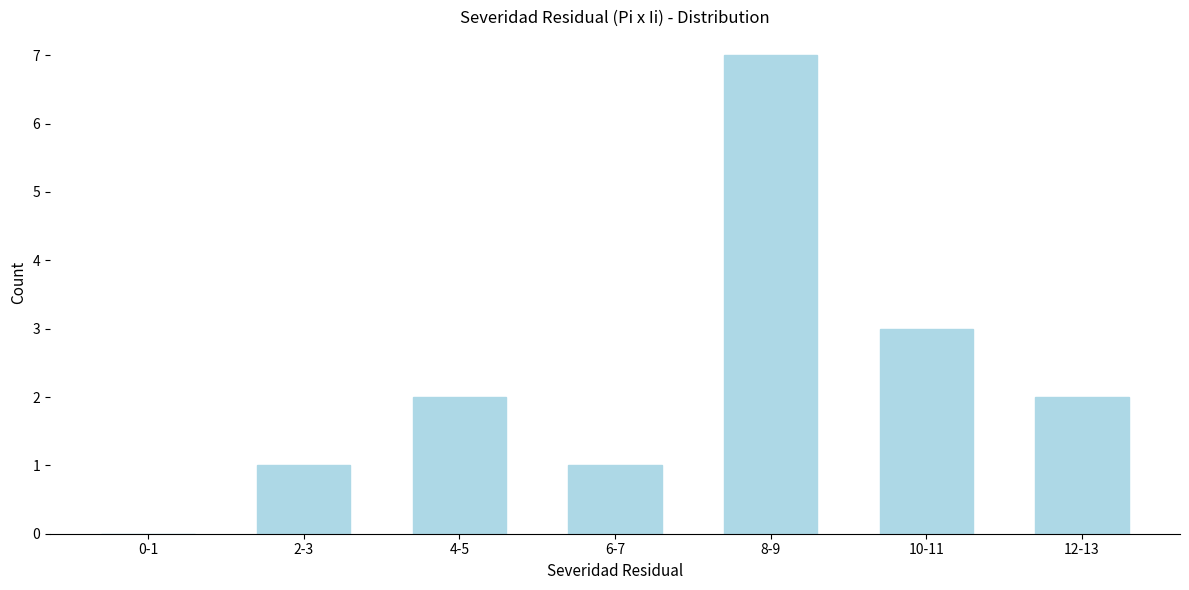

Reading left to right, list all the values displayed in this chart.

0-1=0	2-3=1	4-5=2	6-7=1	8-9=7	10-11=3	12-13=2